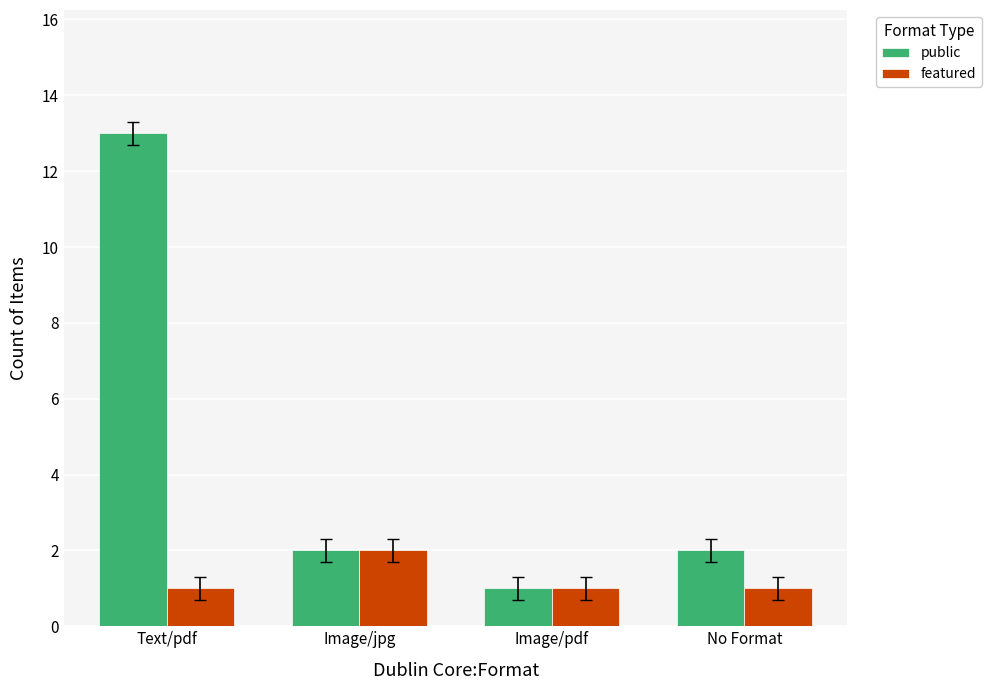

At which label does public first exceed 2?

Text/pdf